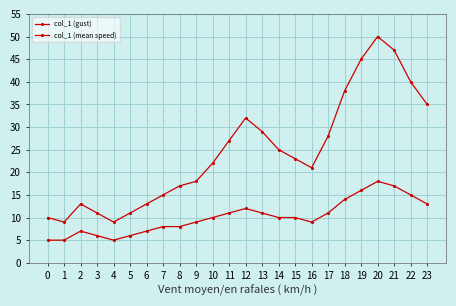

How many lines are shown in the chart?

2